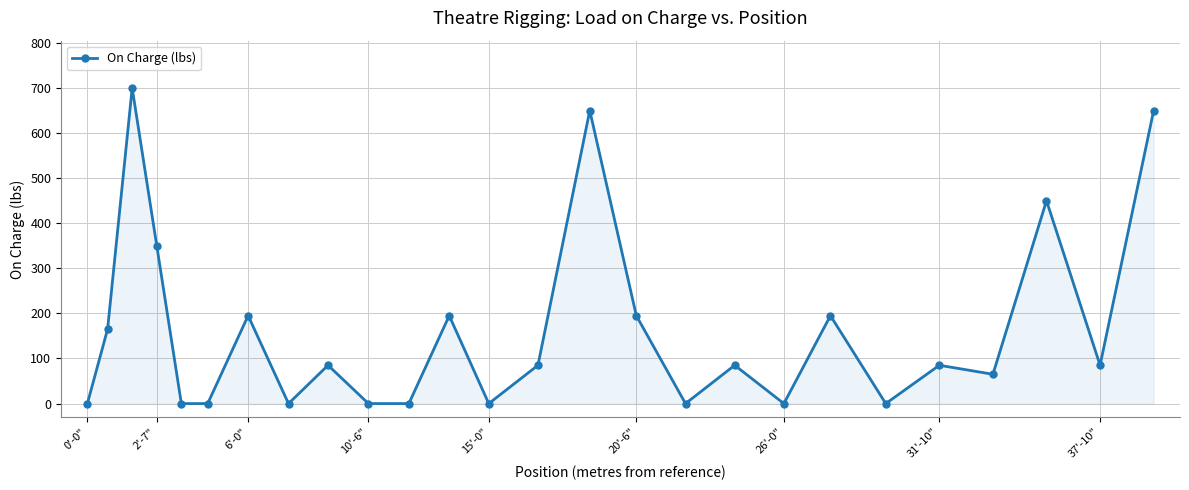

How many categories are shown in the chart?

26